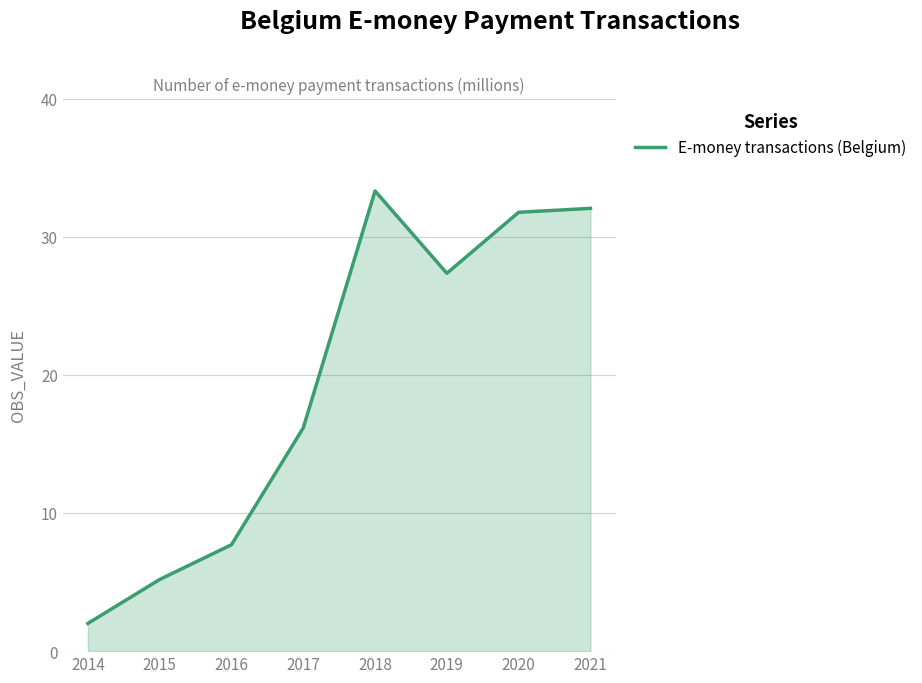

Read the value at 2016.

7.7